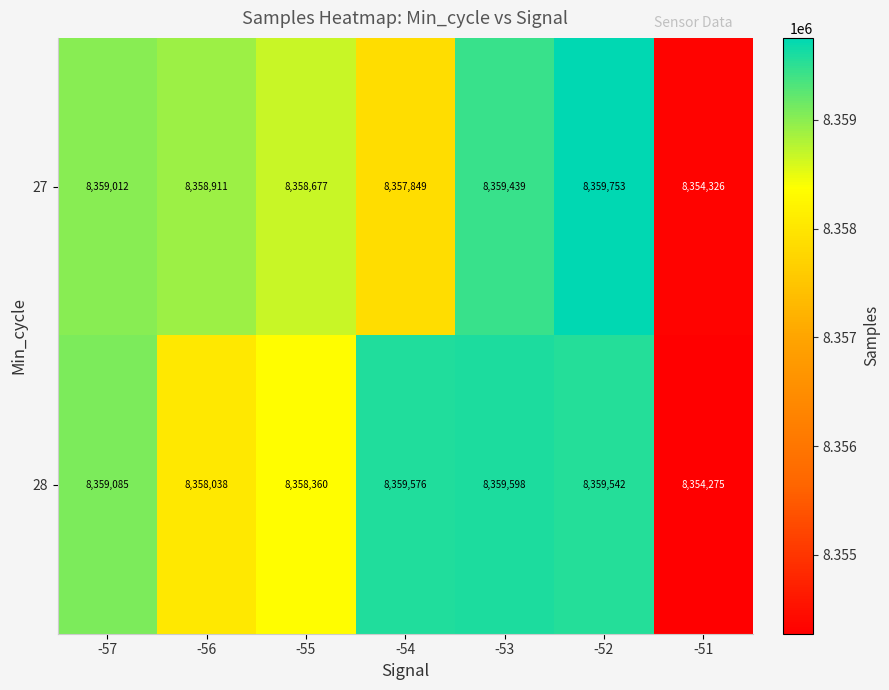

At which label does 28 reach its peak?

-53